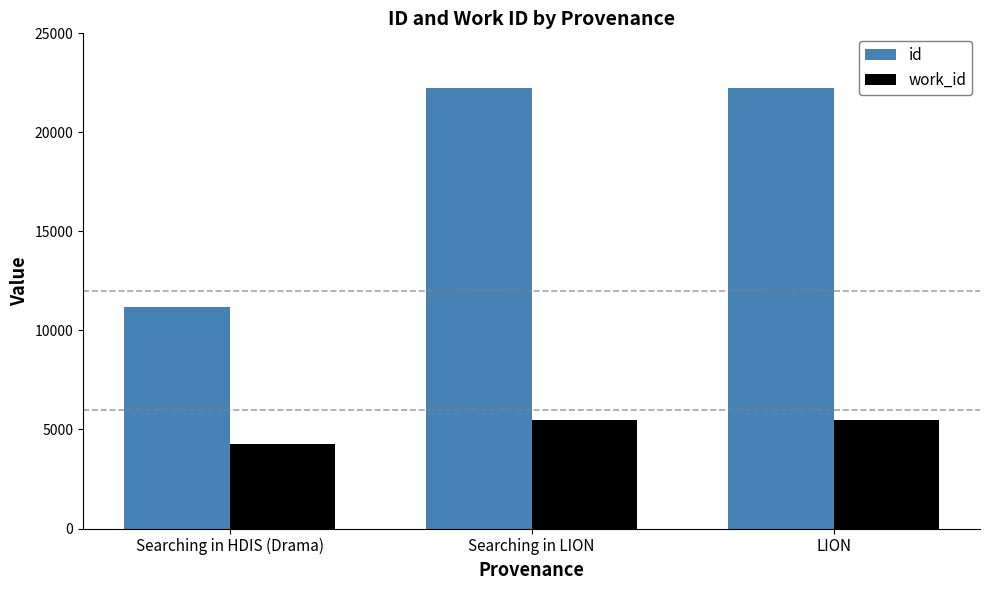

Rank the series by their average value, from highest to lowest.

id, work_id